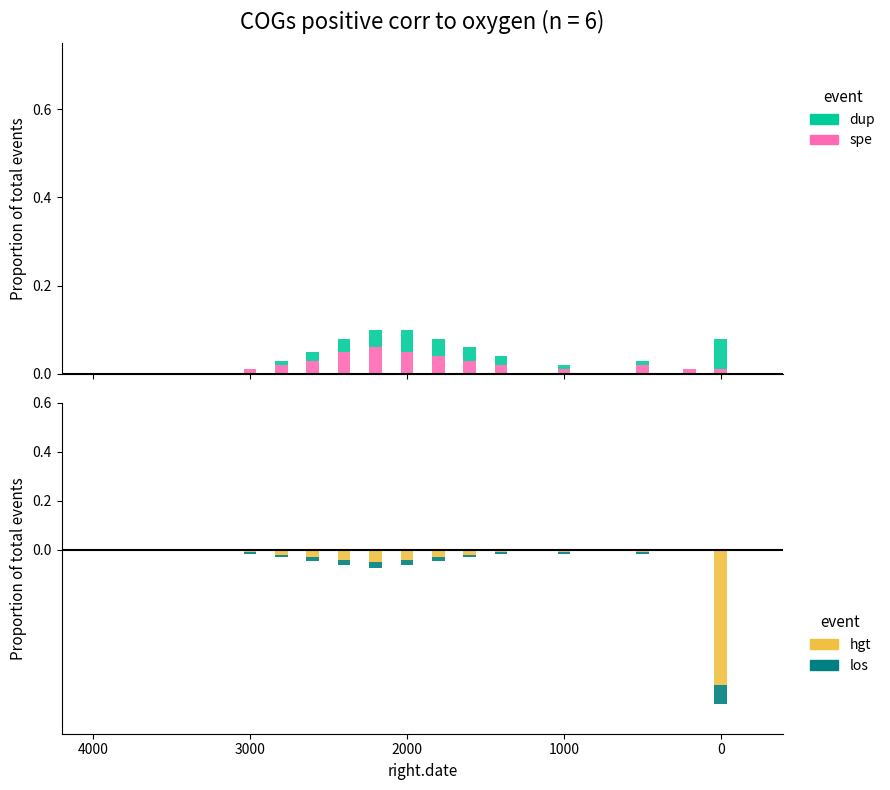

How many bars are there in each group?

4